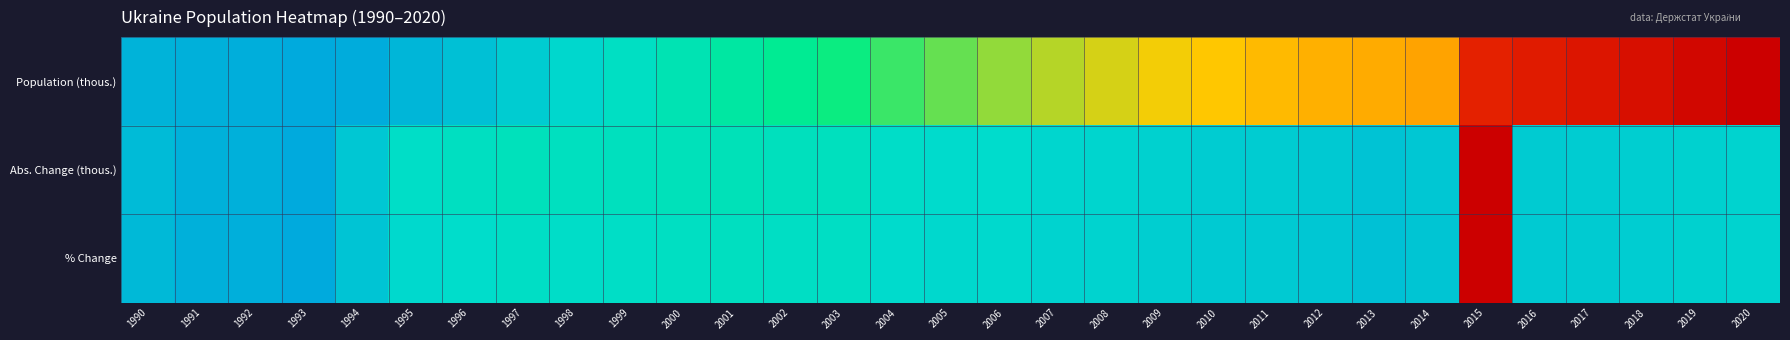

Reading right to left, transcribe all the data shown in this chart.

Population (thous.): 2020=0.0	2019=0.0	2018=0.0	2017=0.1	2016=0.1	2015=0.1	2014=0.3	2013=0.4	2012=0.4	2011=0.4	2010=0.4	2009=0.4	2008=0.4	2007=0.5	2006=0.5	2005=0.5	2004=0.6	2003=0.6	2002=0.6	2001=0.7	2000=0.7	1999=0.8	1998=0.8	1997=0.9	1996=0.9	1995=1.0	1994=1.0	1993=1.0	1992=1.0	1991=1.0	1990=1.0
Abs. Change (thous.): 2020=0.8	2019=0.8	2018=0.9	2017=0.9	2016=0.9	2015=0.0	2014=0.9	2013=0.9	2012=0.9	2011=0.9	2010=0.9	2009=0.8	2008=0.8	2007=0.8	2006=0.8	2005=0.8	2004=0.8	2003=0.8	2002=0.8	2001=0.7	2000=0.7	1999=0.8	1998=0.8	1997=0.8	1996=0.8	1995=0.8	1994=0.9	1993=1.0	1992=1.0	1991=1.0	1990=0.9
% Change: 2020=0.8	2019=0.8	2018=0.9	2017=0.9	2016=0.9	2015=0.0	2014=0.9	2013=0.9	2012=0.9	2011=0.9	2010=0.9	2009=0.9	2008=0.8	2007=0.8	2006=0.8	2005=0.8	2004=0.8	2003=0.8	2002=0.8	2001=0.8	2000=0.8	1999=0.8	1998=0.8	1997=0.8	1996=0.8	1995=0.8	1994=0.9	1993=1.0	1992=1.0	1991=1.0	1990=0.9